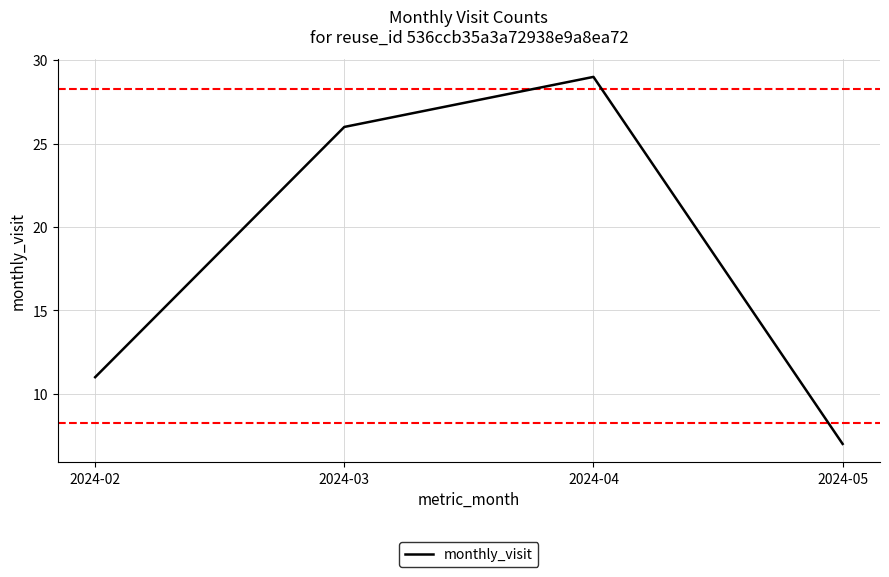

What is the difference between the second highest and minimum values?

19